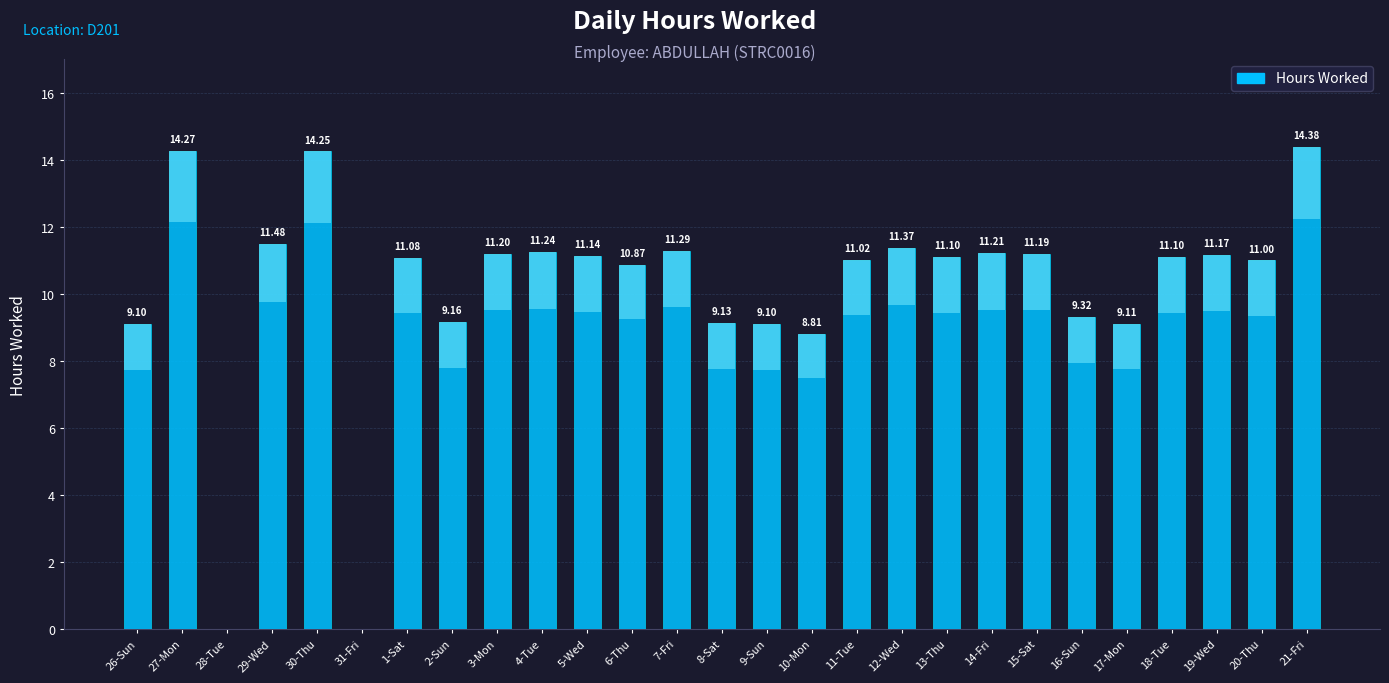

What is the greatest value displayed?

14.4